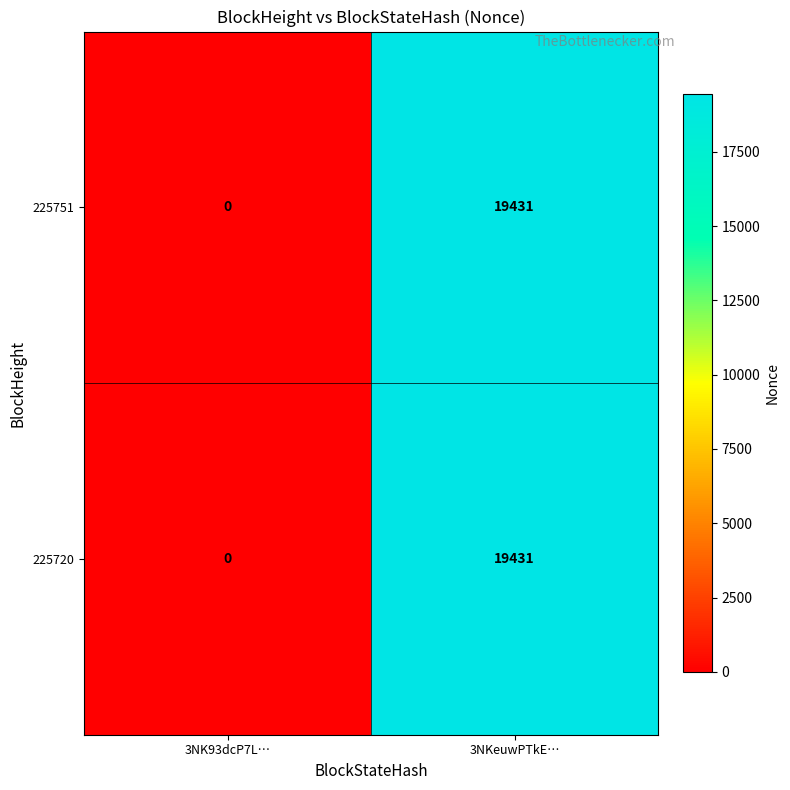

What is the average value of the 225720 series?

9716